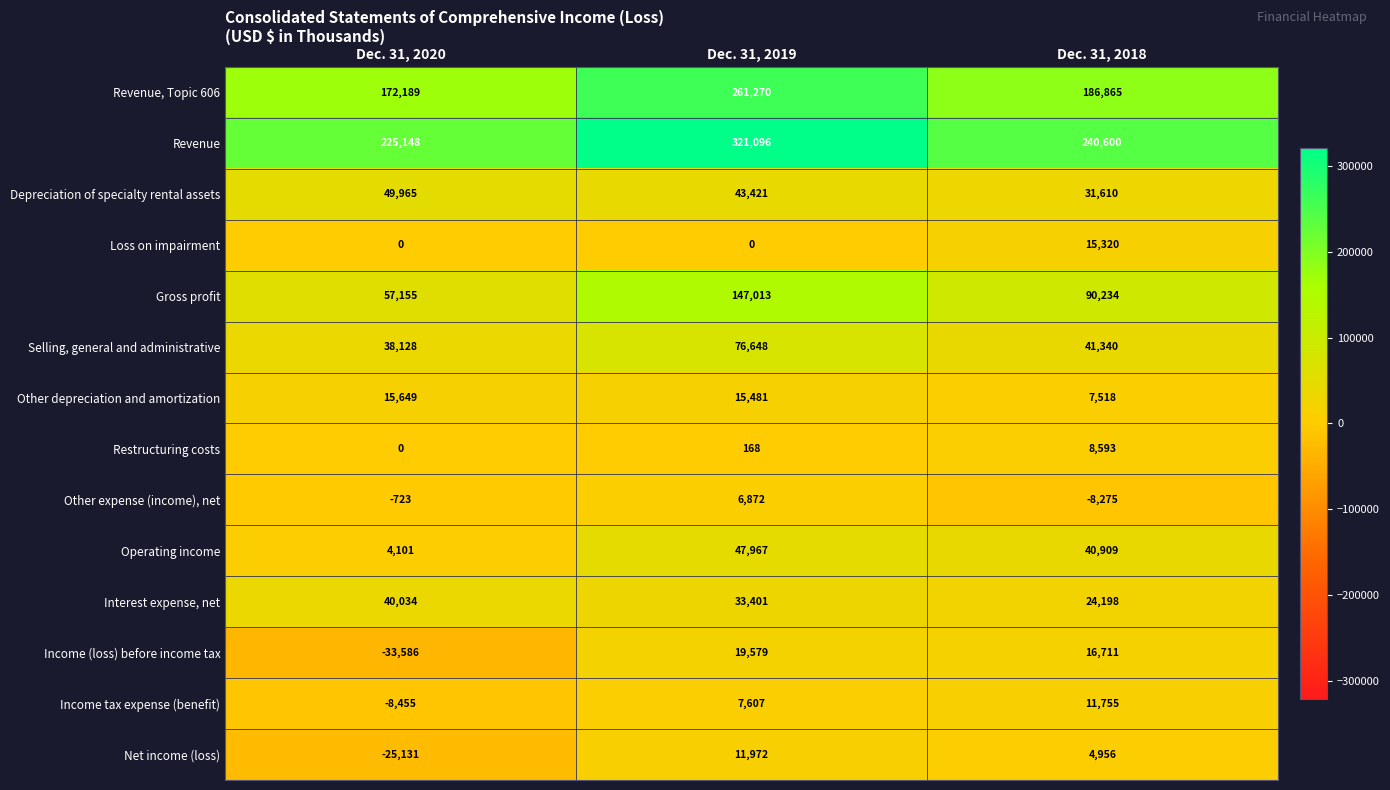

Which label corresponds to the smallest value in the chart?

Dec. 31, 2020